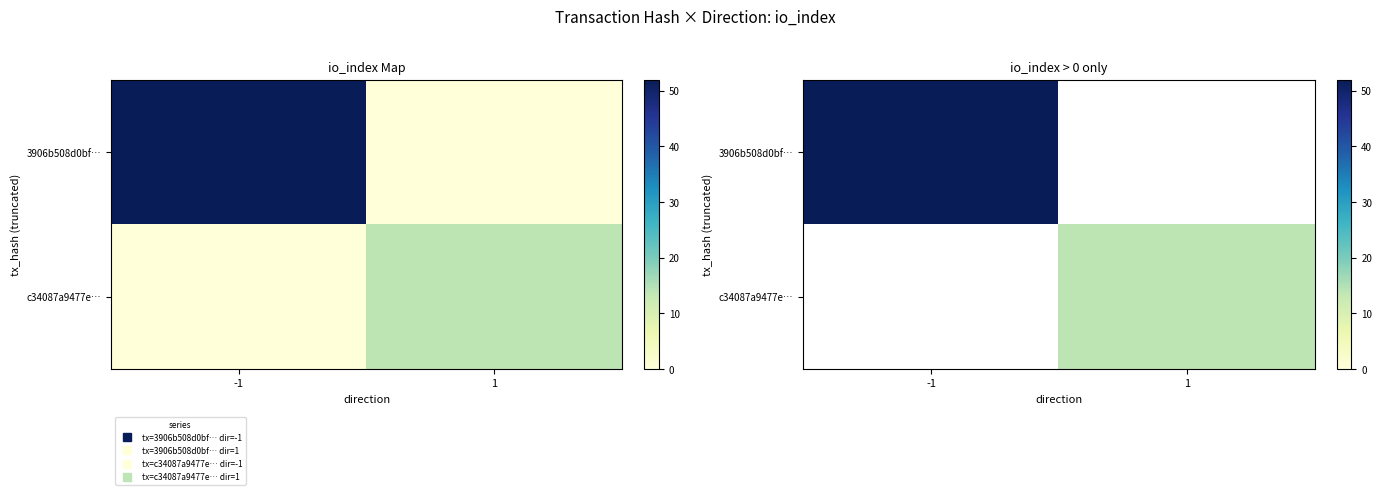

Is it true that 3906b508d0bf… equals 84.9 at -1?

False